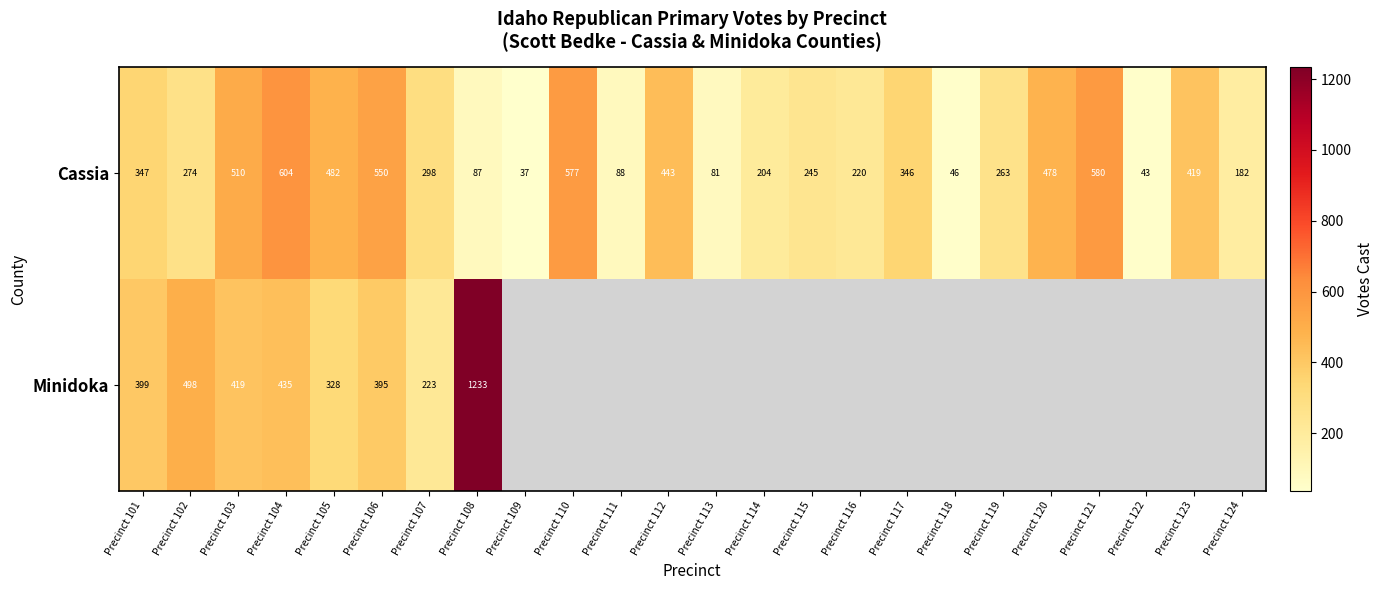

Which category has the lowest value in the Cassia series?

Precinct 109